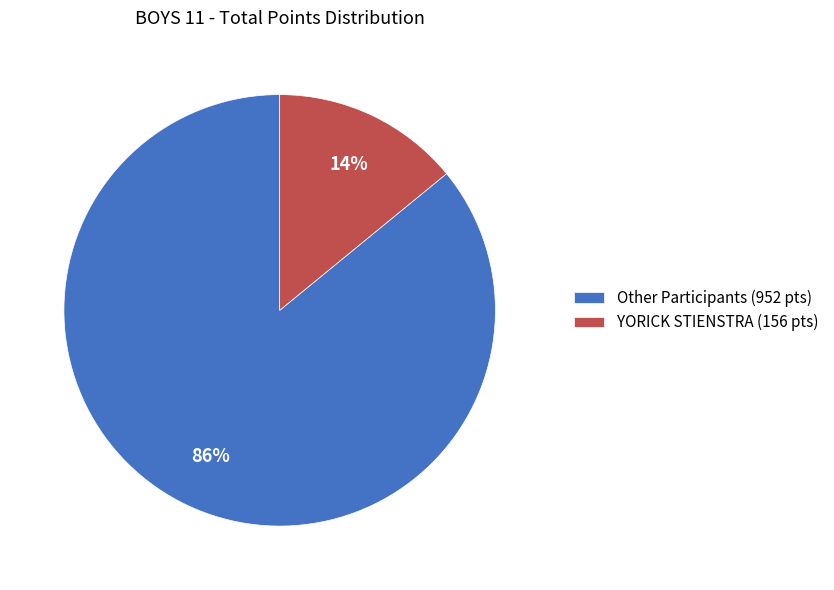

Rank the categories by value from lowest to highest.

YORICK STIENSTRA (156 pts), Other Participants (952 pts)